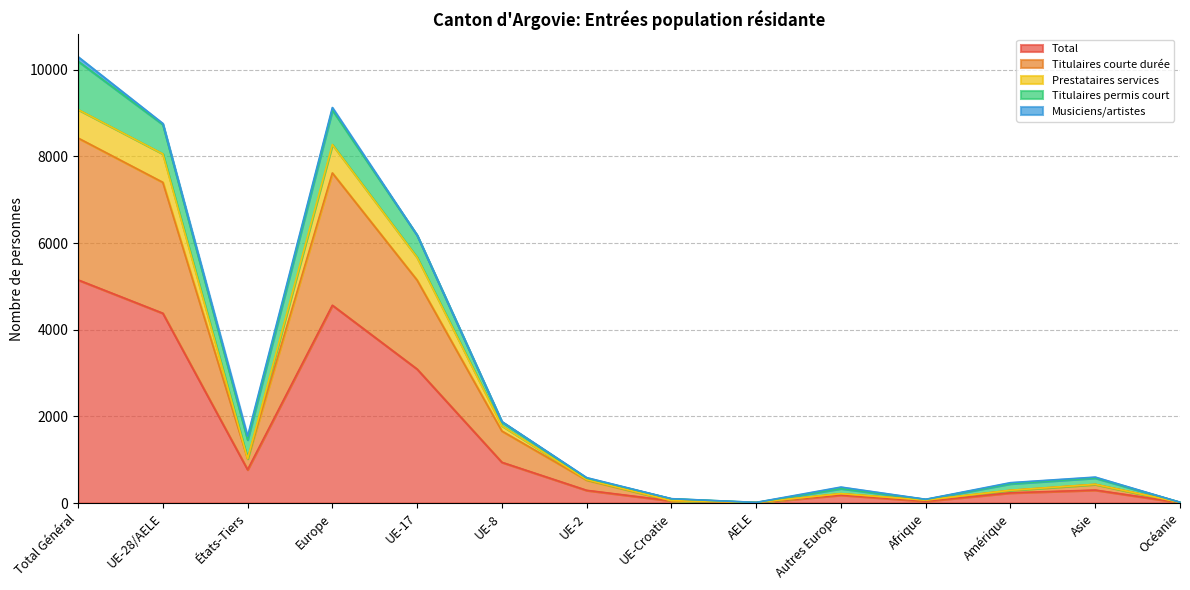

True or false: Total and Titulaires courte durée cross at least once.

False